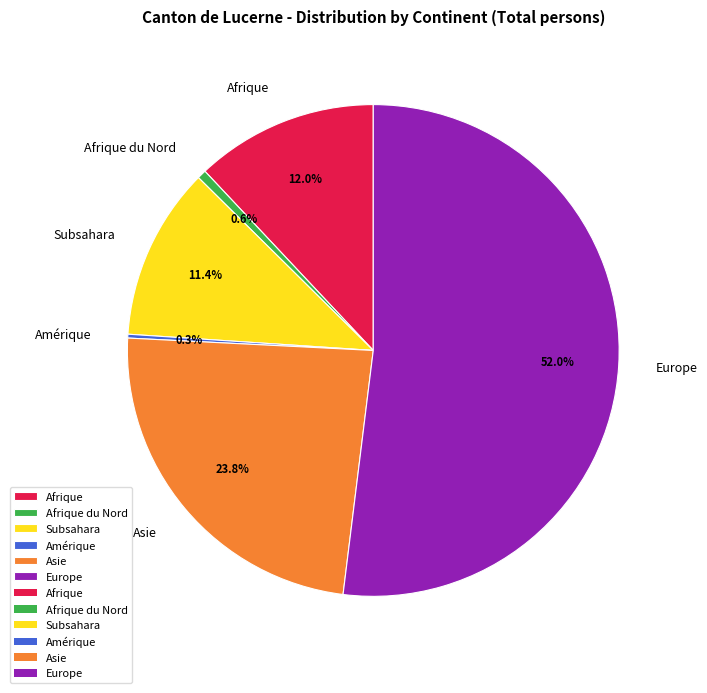

Does Subsahara represent more than half of the total?

No